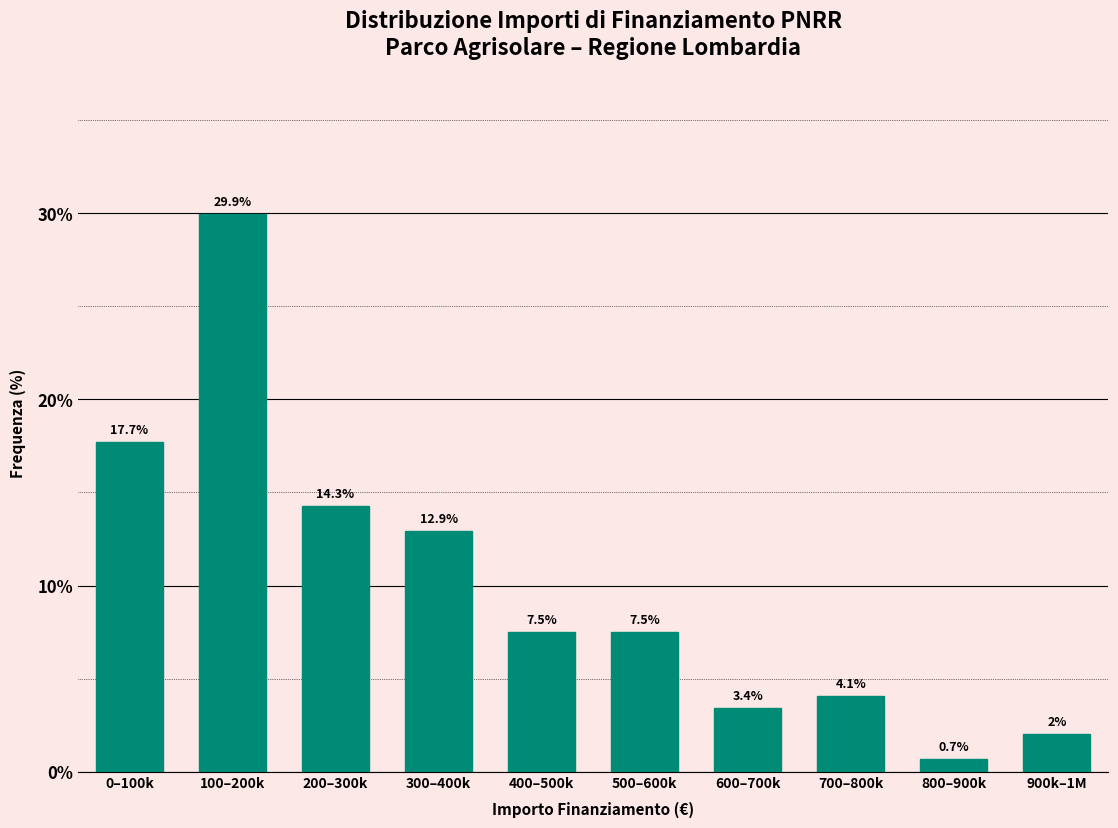

Reading left to right, list all the values displayed in this chart.

17.7	29.9	14.3	12.9	7.5	7.5	3.4	4.1	0.7	2.0